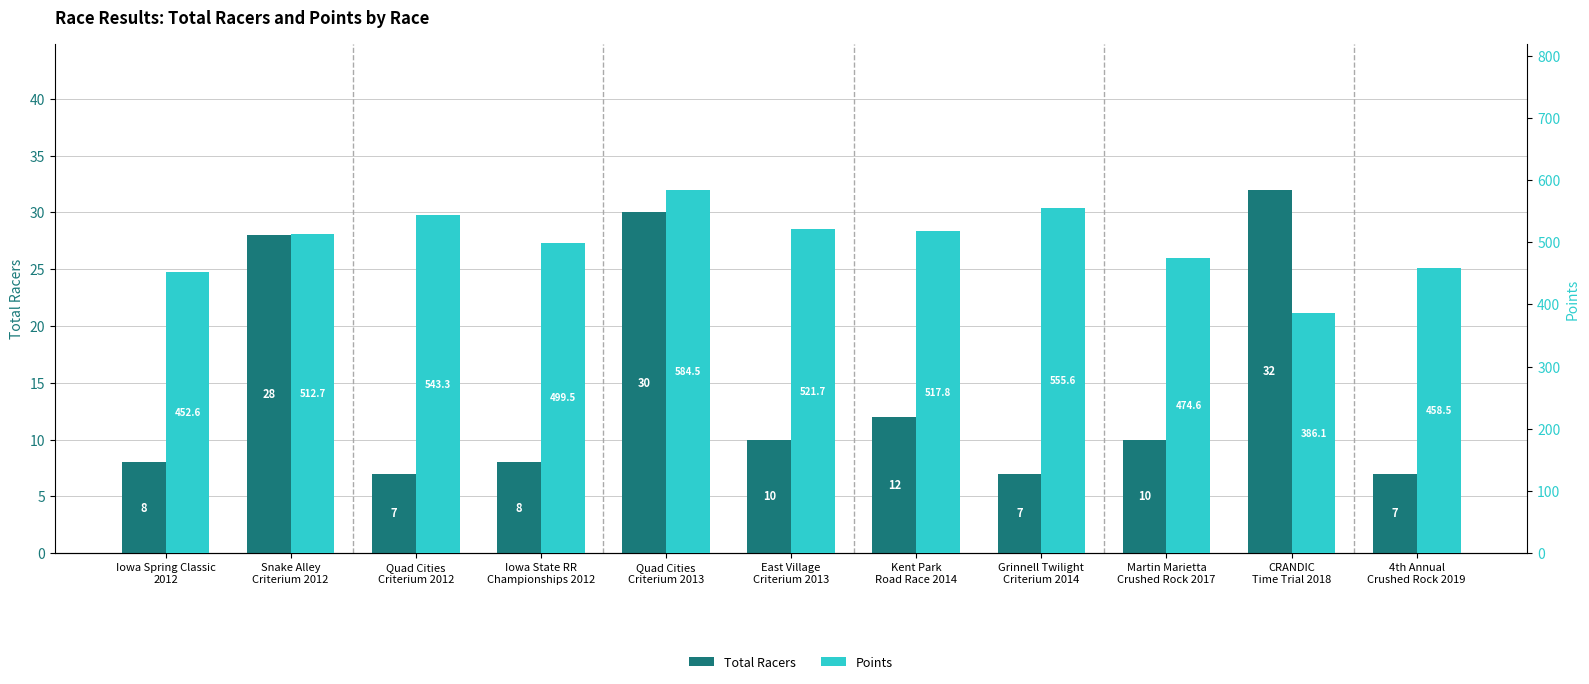

What is the total value across all series at CRANDIC
Time Trial 2018?

418.1